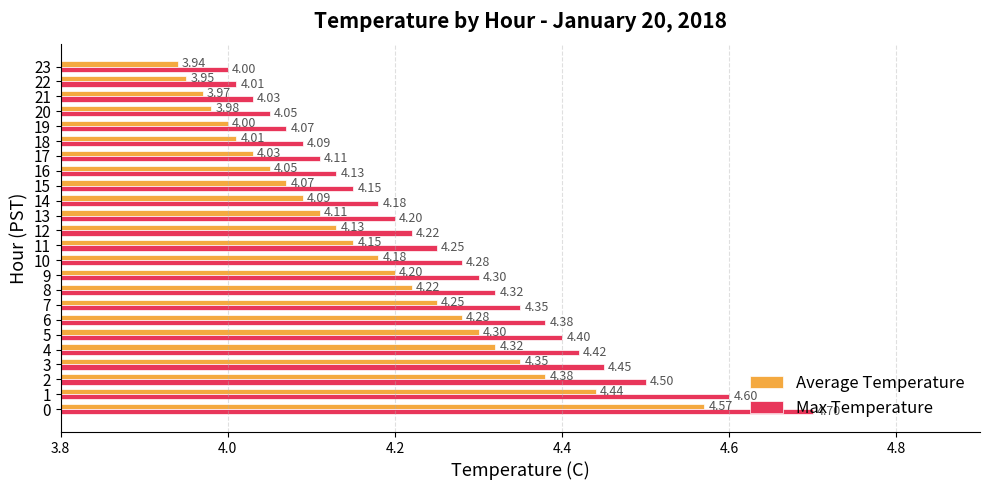

At which category is the sum across all series the highest?

0